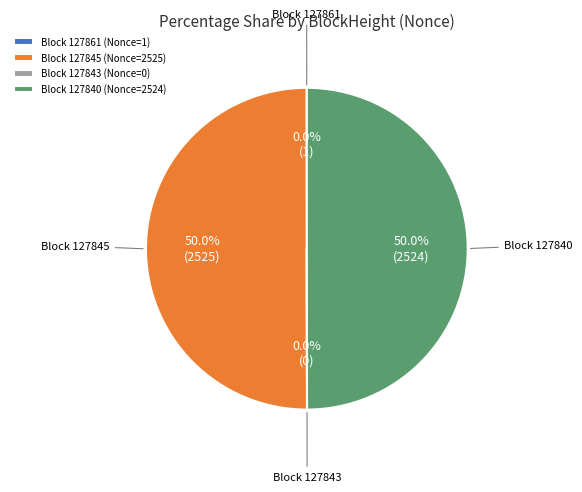

How much of the chart is everything except Block 127840 (Nonce=2524)?

50.0%